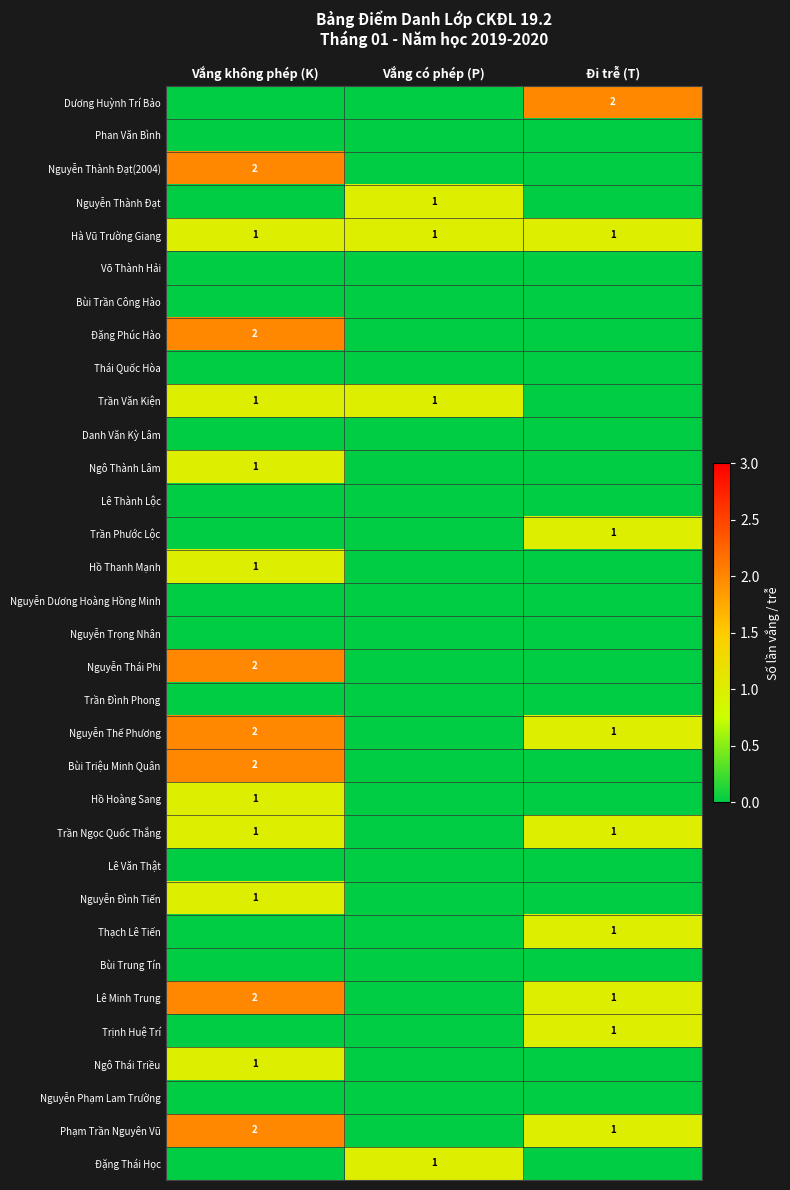

True or false: Trịnh Huệ Trí has a value of 1 at Đi trễ (T).

True